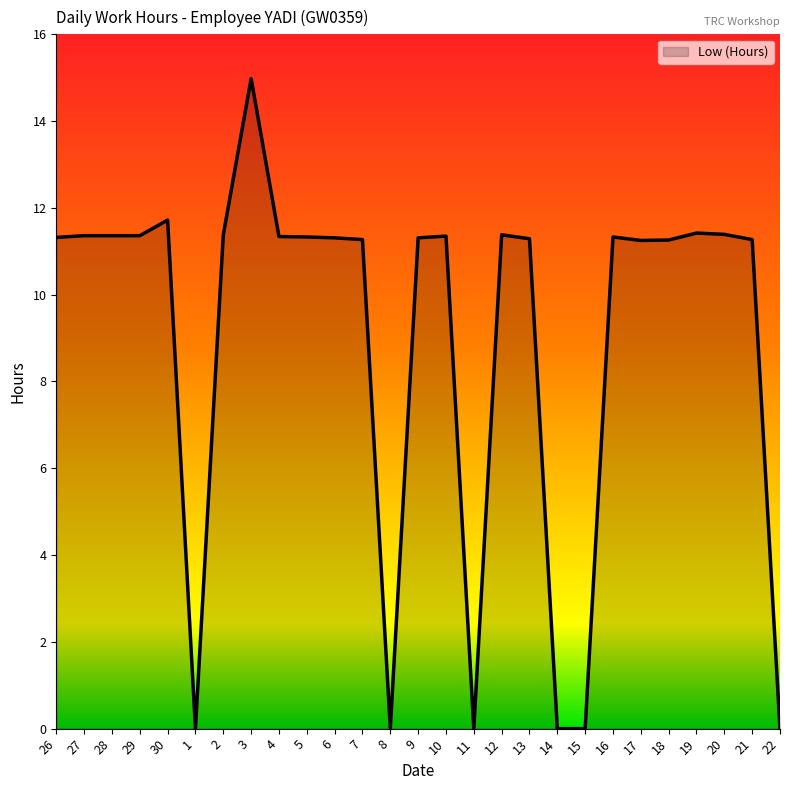

What position from the right is 8?

15